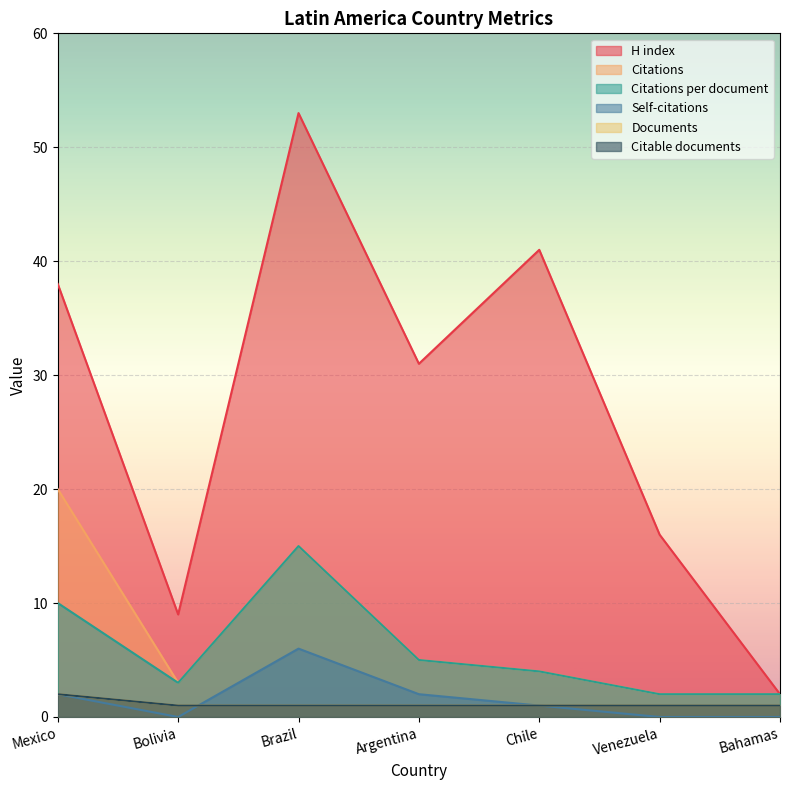

Where is the first local maximum for Citations?

Brazil